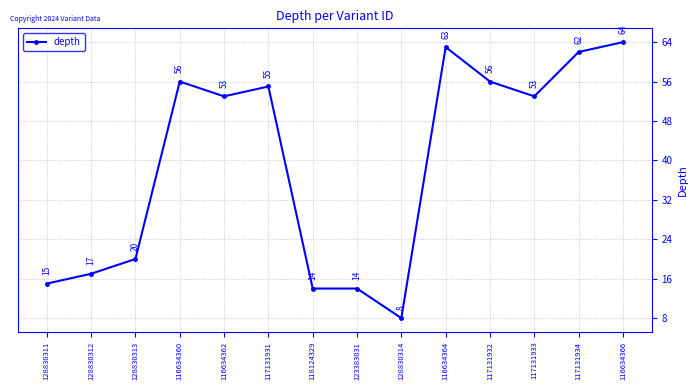

The chart shows a value of 21 at 116634360. True or false?

False